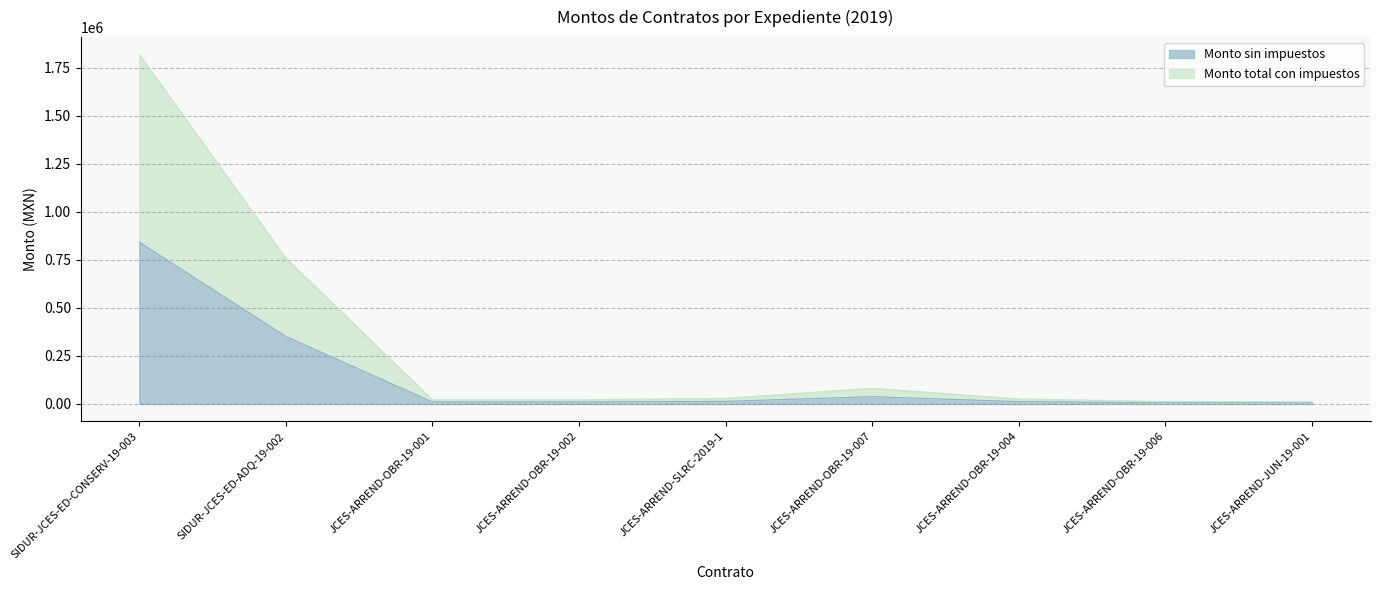

Where is the first local maximum for Monto sin impuestos?

JCES-ARREND-OBR-19-007